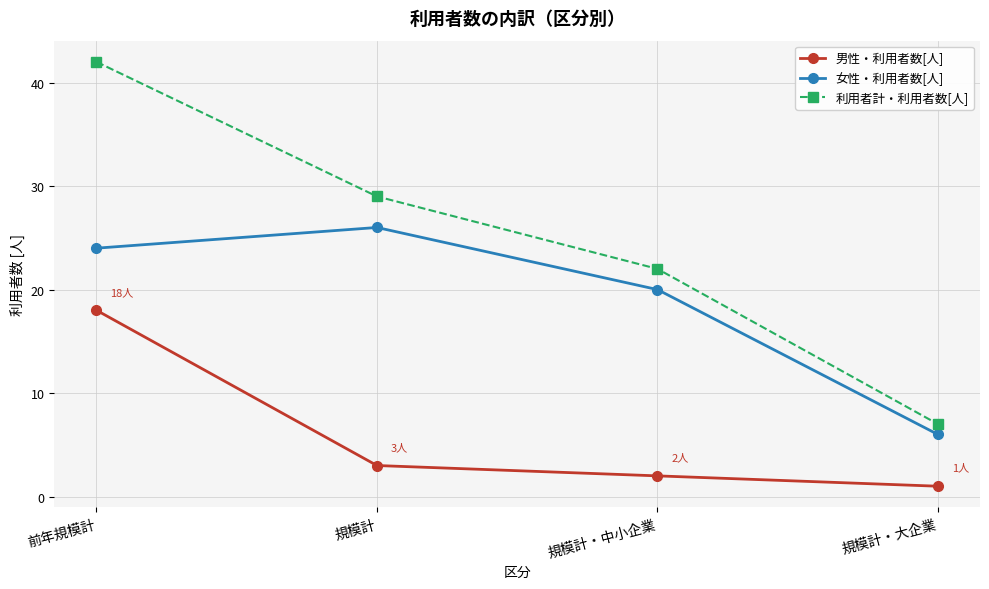

What is the sum of all 女性・利用者数[人] values?

76